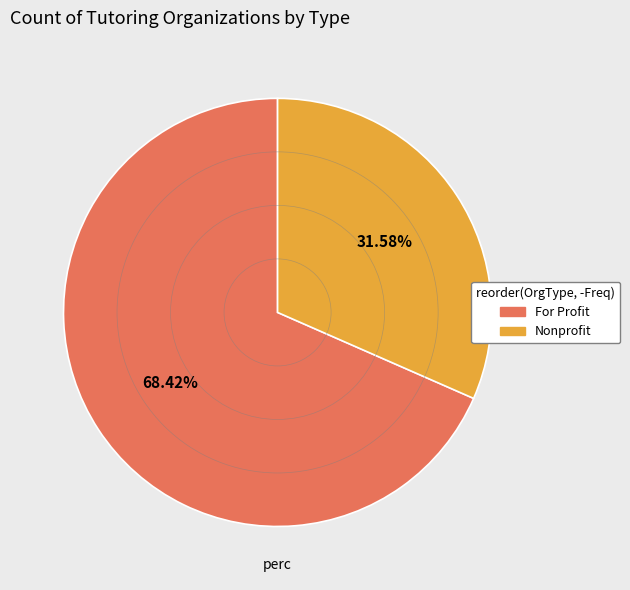

Between For Profit and Nonprofit, which is larger?

For Profit